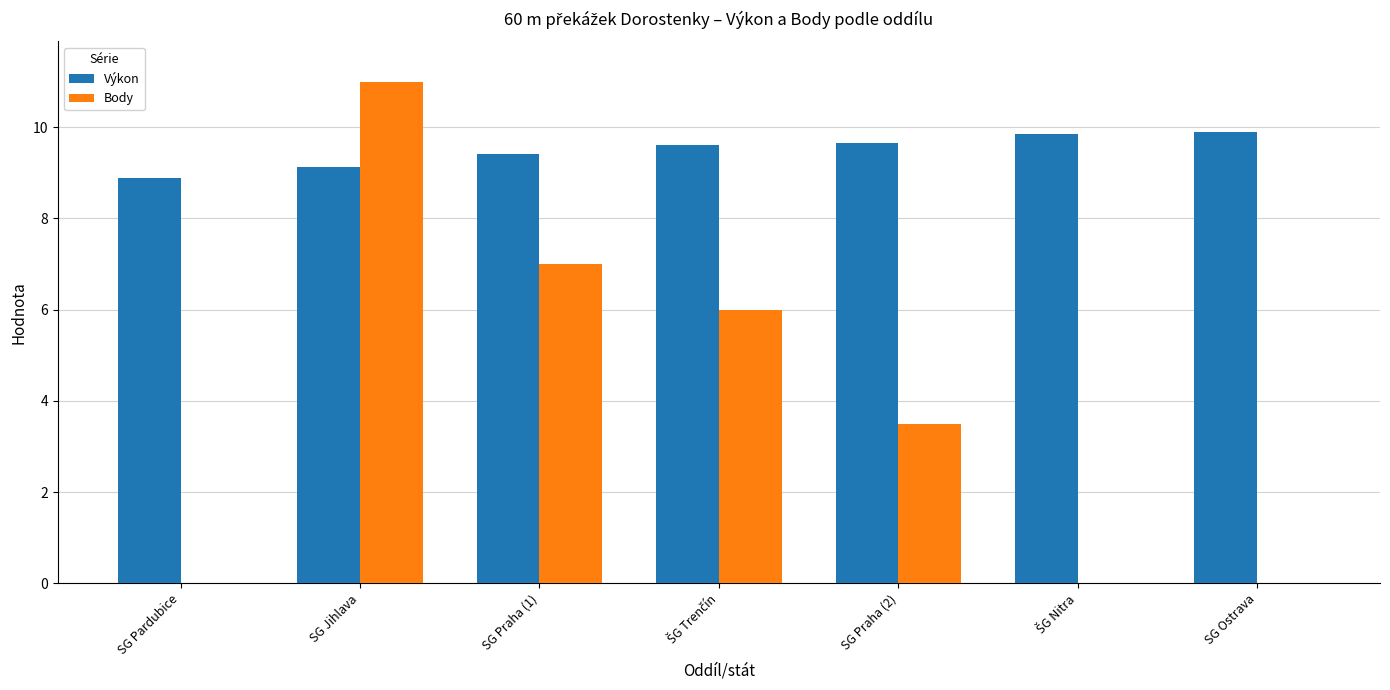

What is the maximum value shown in the chart?

11.0